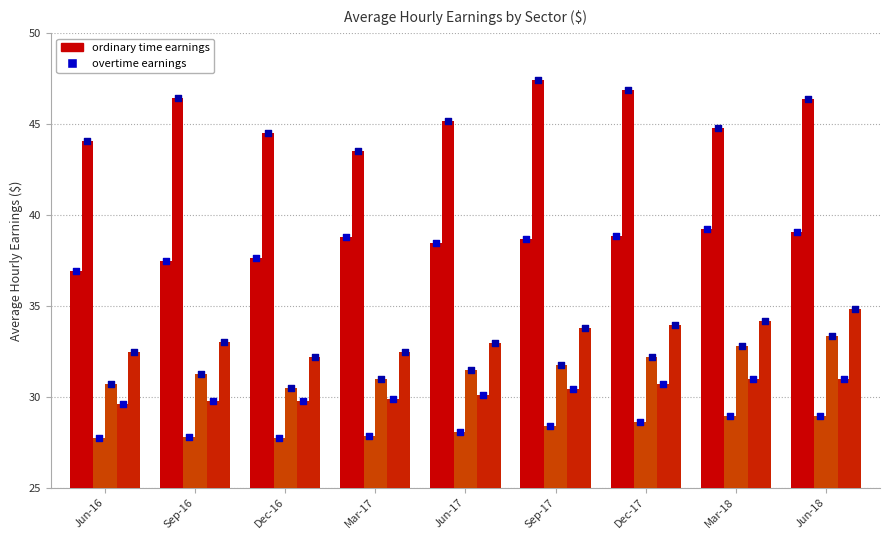

What is the total value across all series at Jun-18?

213.6